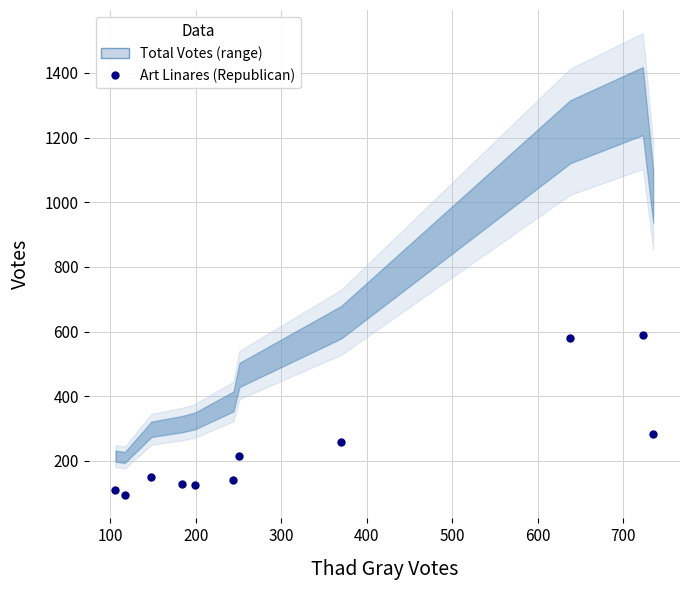

Reading left to right, list all the values displayed in this chart.

109	94	150	130	125	140	215	259	580	590	284